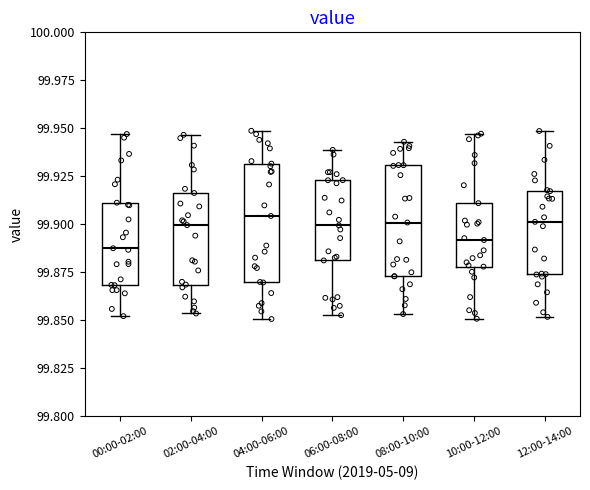

Reading left to right, read every box against the y-axis: the position of its median line, the range the box covers, and the ends of its whiskers. The values are not printed on the chart, so give them approximately, as read against the axis.

00:00-02:00: median 99.885, box 99.870 to 99.910, whiskers 99.850 to 99.945
02:00-04:00: median 99.900, box 99.870 to 99.915, whiskers 99.855 to 99.945
04:00-06:00: median 99.905, box 99.870 to 99.930, whiskers 99.850 to 99.950
06:00-08:00: median 99.900, box 99.880 to 99.925, whiskers 99.855 to 99.940
08:00-10:00: median 99.900, box 99.875 to 99.930, whiskers 99.855 to 99.945
10:00-12:00: median 99.890, box 99.880 to 99.910, whiskers 99.850 to 99.945
12:00-14:00: median 99.900, box 99.875 to 99.915, whiskers 99.850 to 99.950